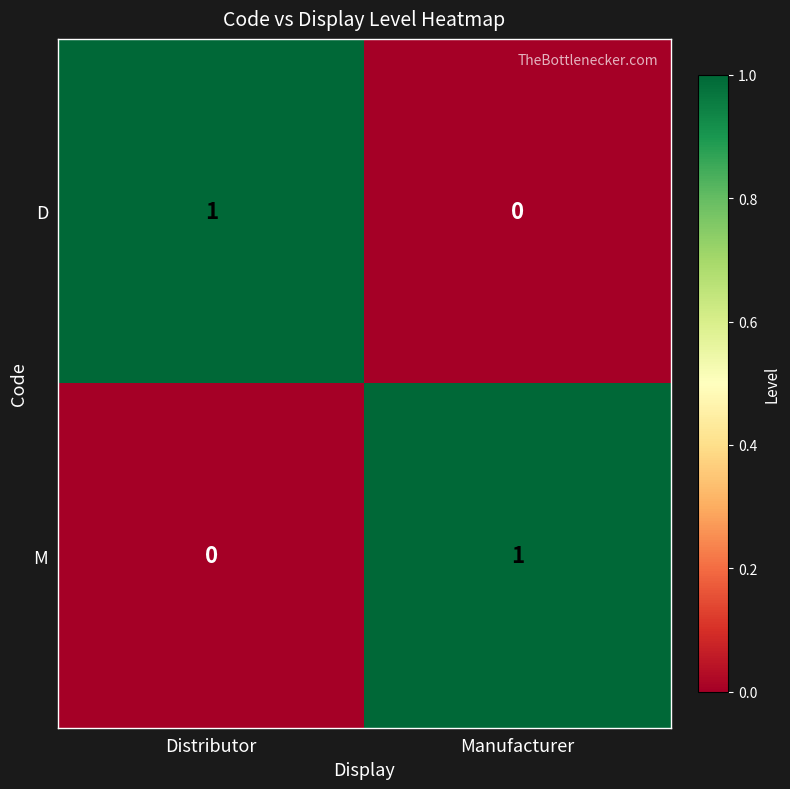

Which category has the lowest value in the M series?

Distributor